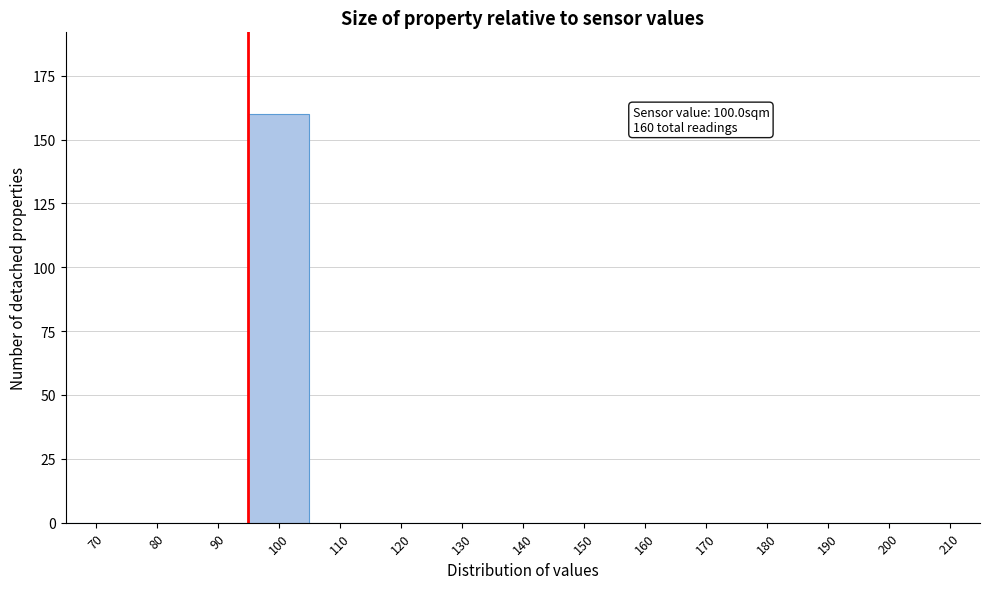

Reading left to right, list all the values displayed in this chart.

70=0	80=0	90=0	100=160	110=0	120=0	130=0	140=0	150=0	160=0	170=0	180=0	190=0	200=0	210=0